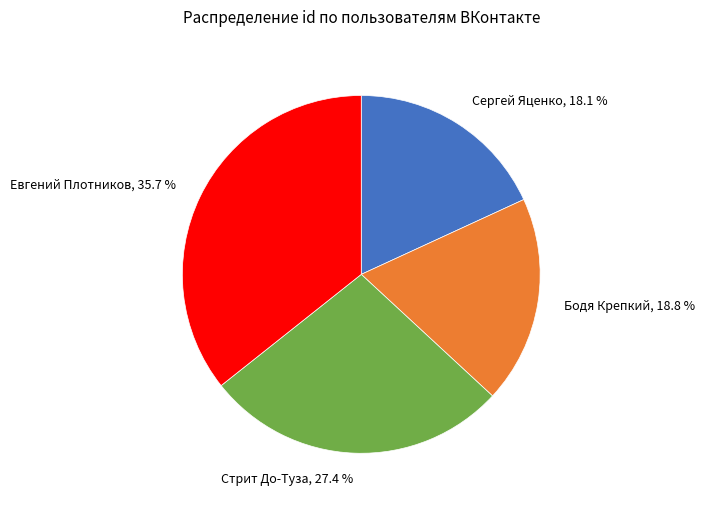

To the nearest percent, what portion does Сергей Яценко represent?

18%